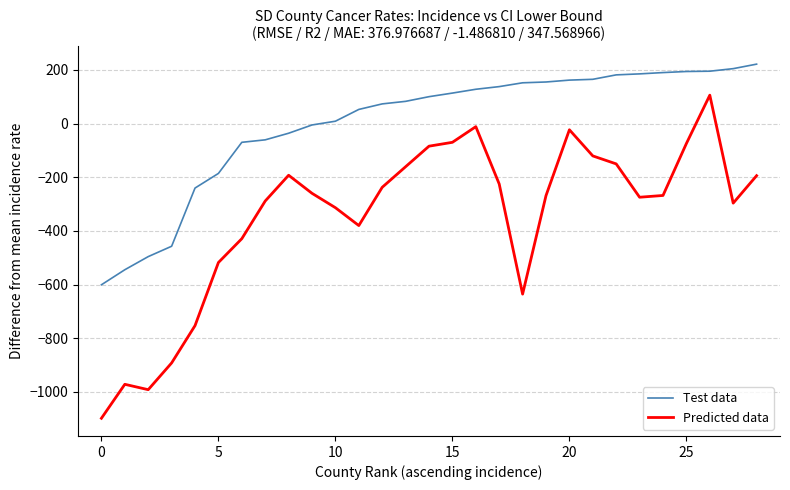

Which series has the largest total across all categories?

Test data